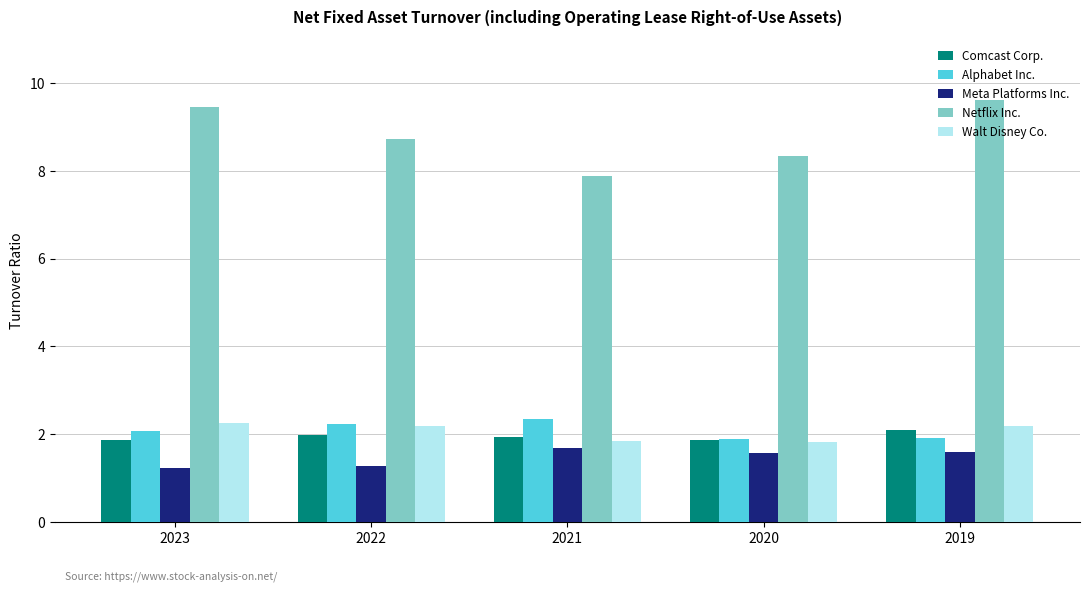

What is the average value of the Walt Disney Co. series?

2.1